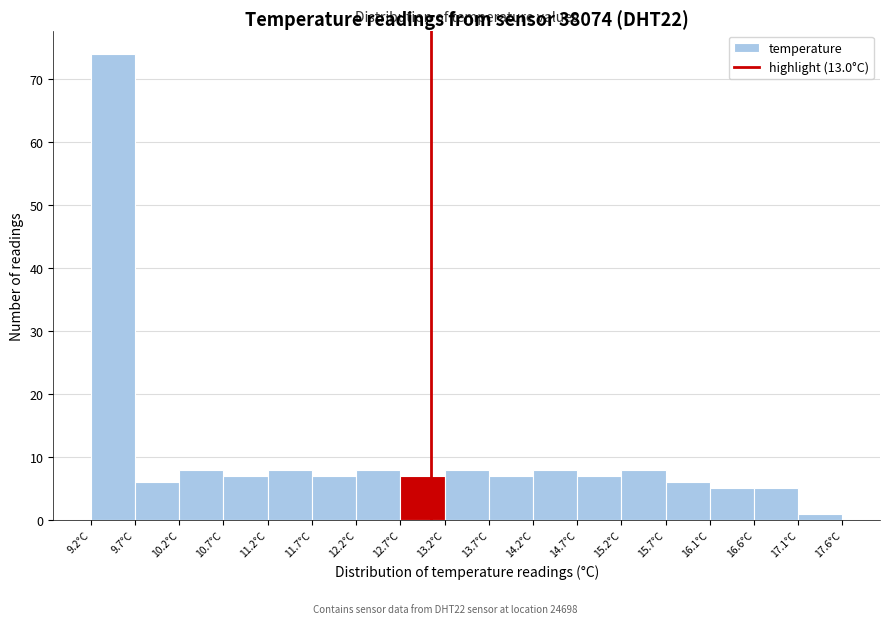

Over which range of the x-axis is the bar tallest?

9.15 to 9.65